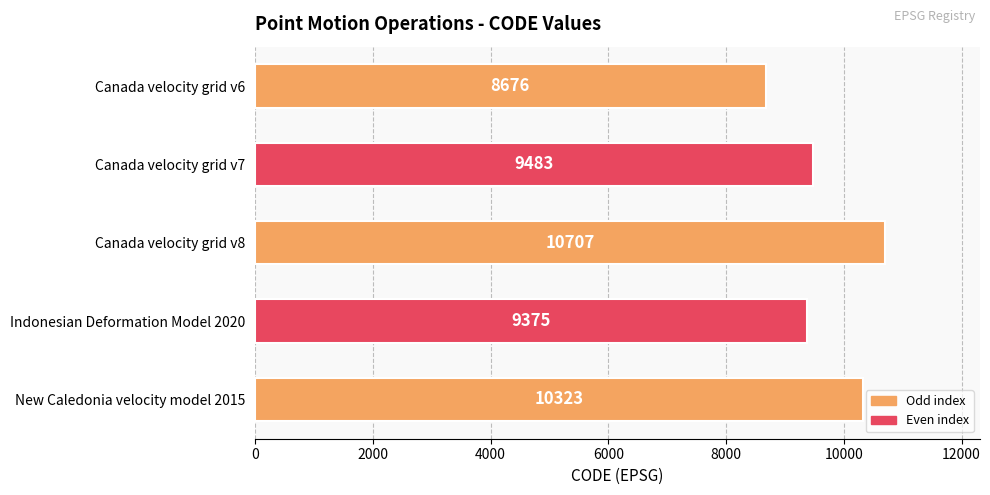

At which label is the value closest to 9691?

Canada velocity grid v7